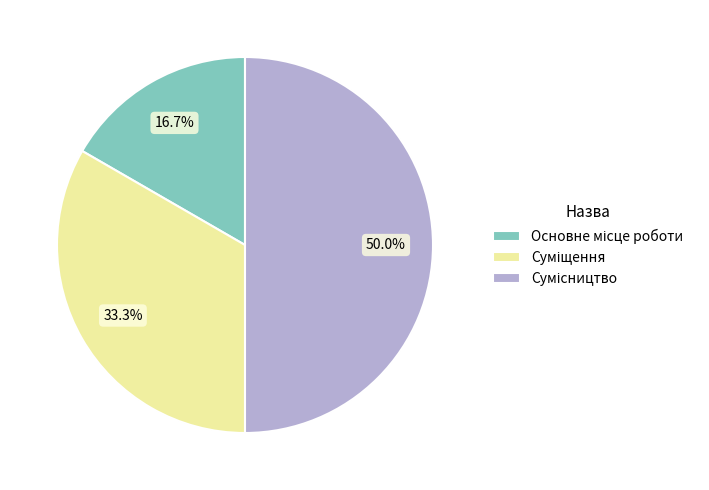

How many slices are in this pie chart?

3